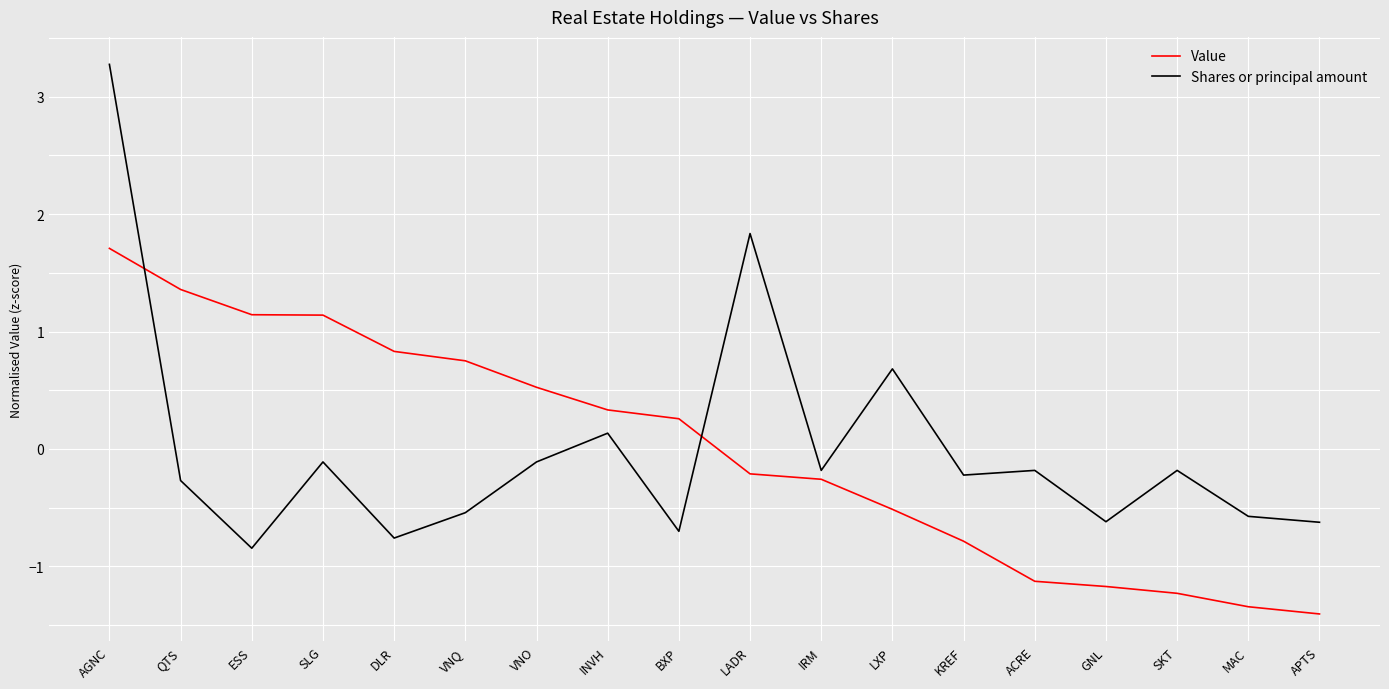

True or false: Value and Shares or principal amount cross at least once.

True